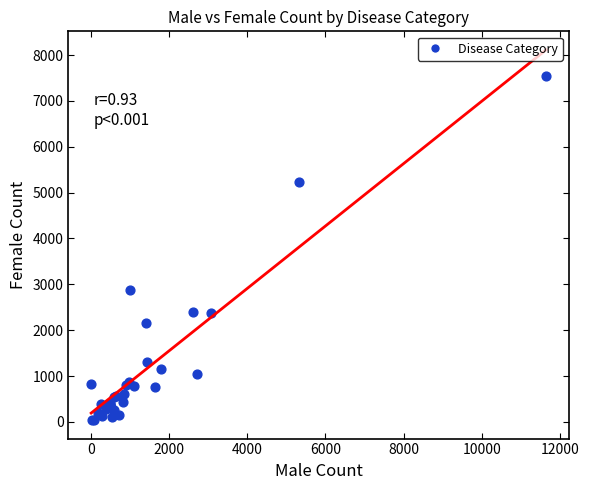

What Y value in the scatter plot is closest to 3789?

2881